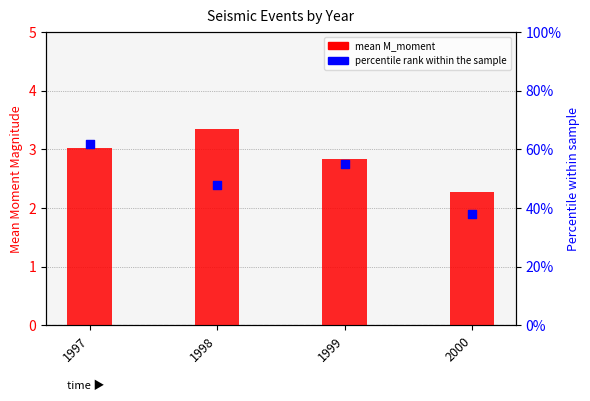

Which series contains the highest Y value?

percentile rank within the sample